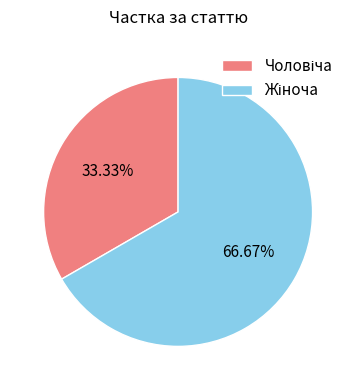

Does any single category account for the majority?

Yes